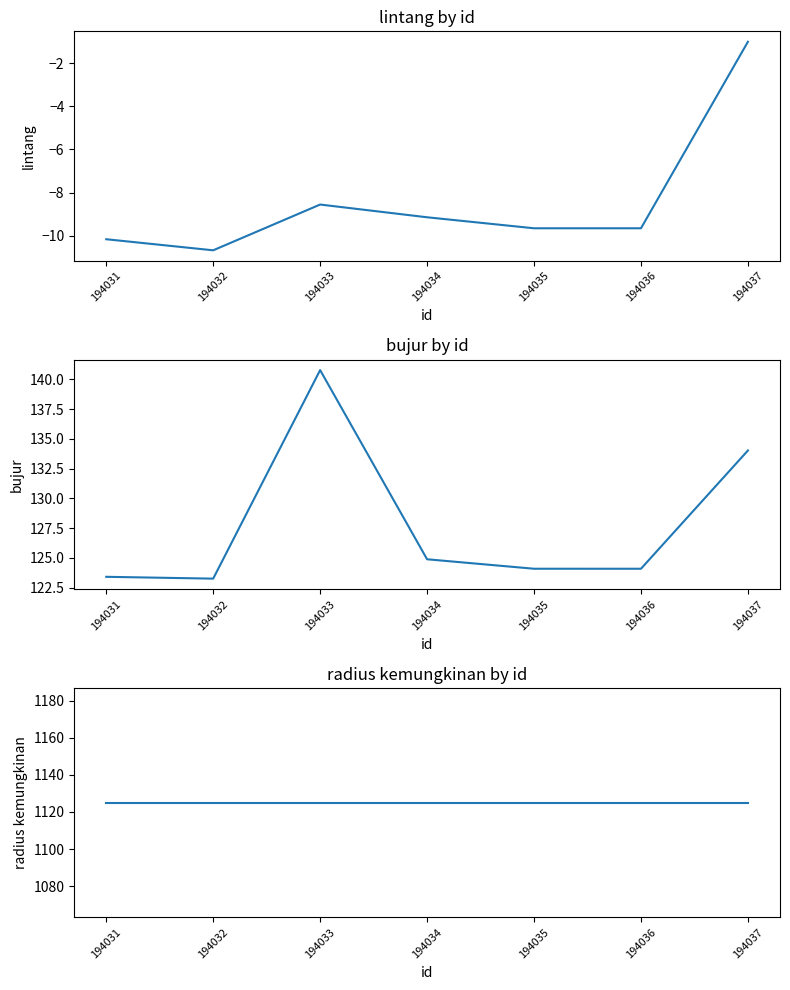

Reading left to right, list all the values displayed in this chart.

lintang: 194031=-10.2	194032=-10.7	194033=-8.6	194034=-9.1	194035=-9.7	194036=-9.7	194037=-1.0
bujur: 194031=123.4	194032=123.3	194033=140.8	194034=124.9	194035=124.1	194036=124.1	194037=134.0
radius kemungkinan: 194031=1125.0	194032=1125.0	194033=1125.0	194034=1125.0	194035=1125.0	194036=1125.0	194037=1125.0